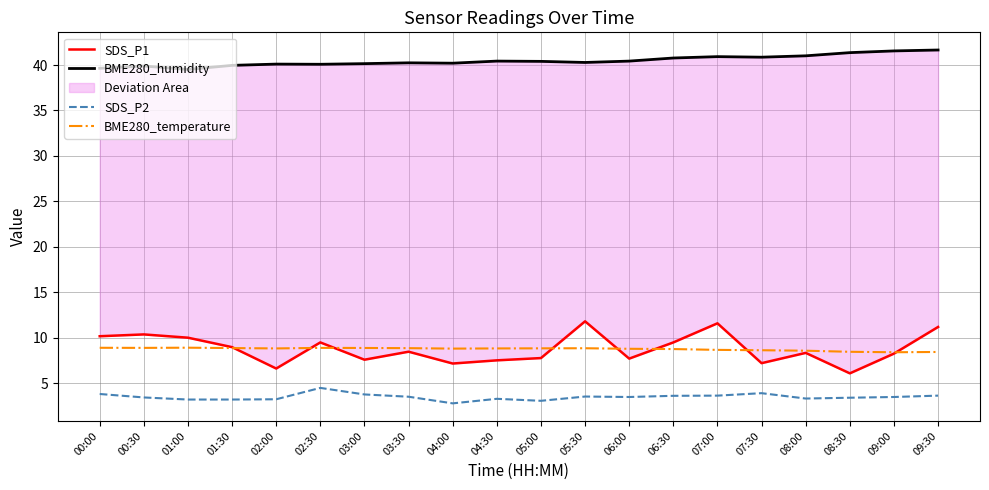

What is the label of the 17th point from the right?

01:30